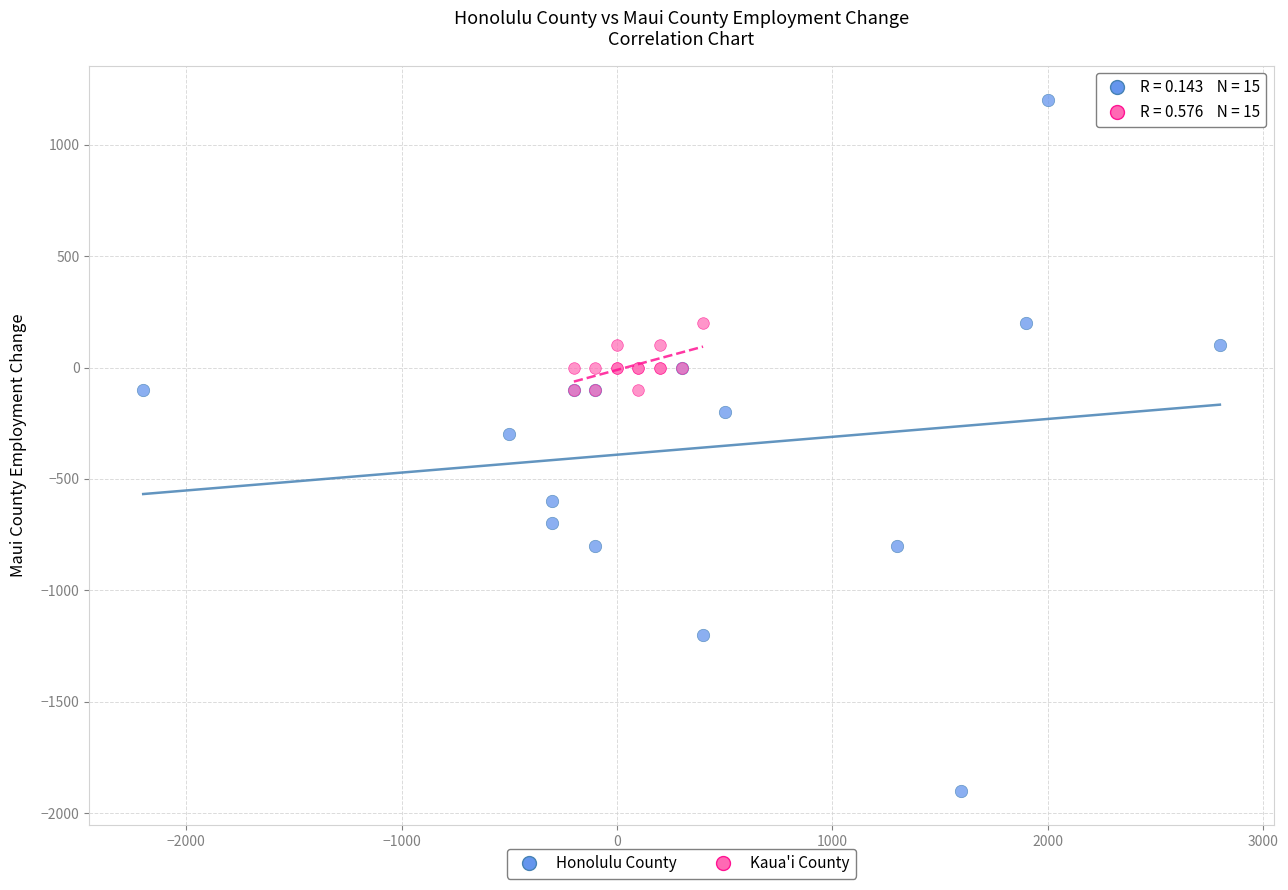

Which series contains the lowest Y value?

Honolulu County